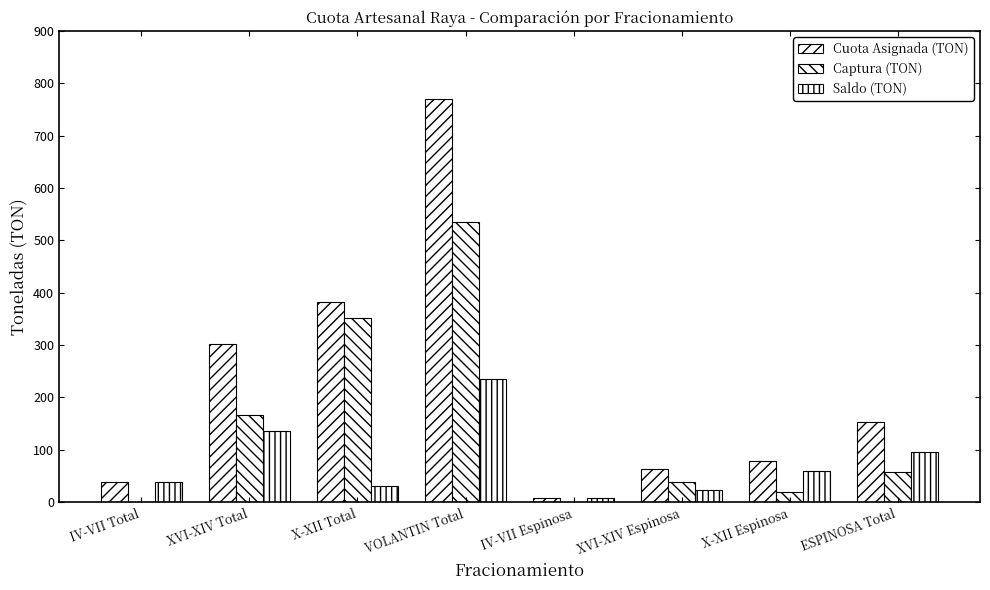

What is the maximum value shown in the chart?

769.0